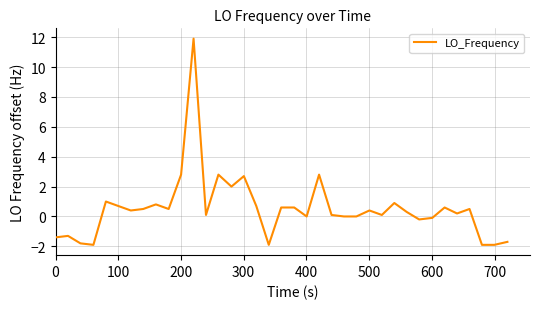

What is the smallest value displayed?

-1.9